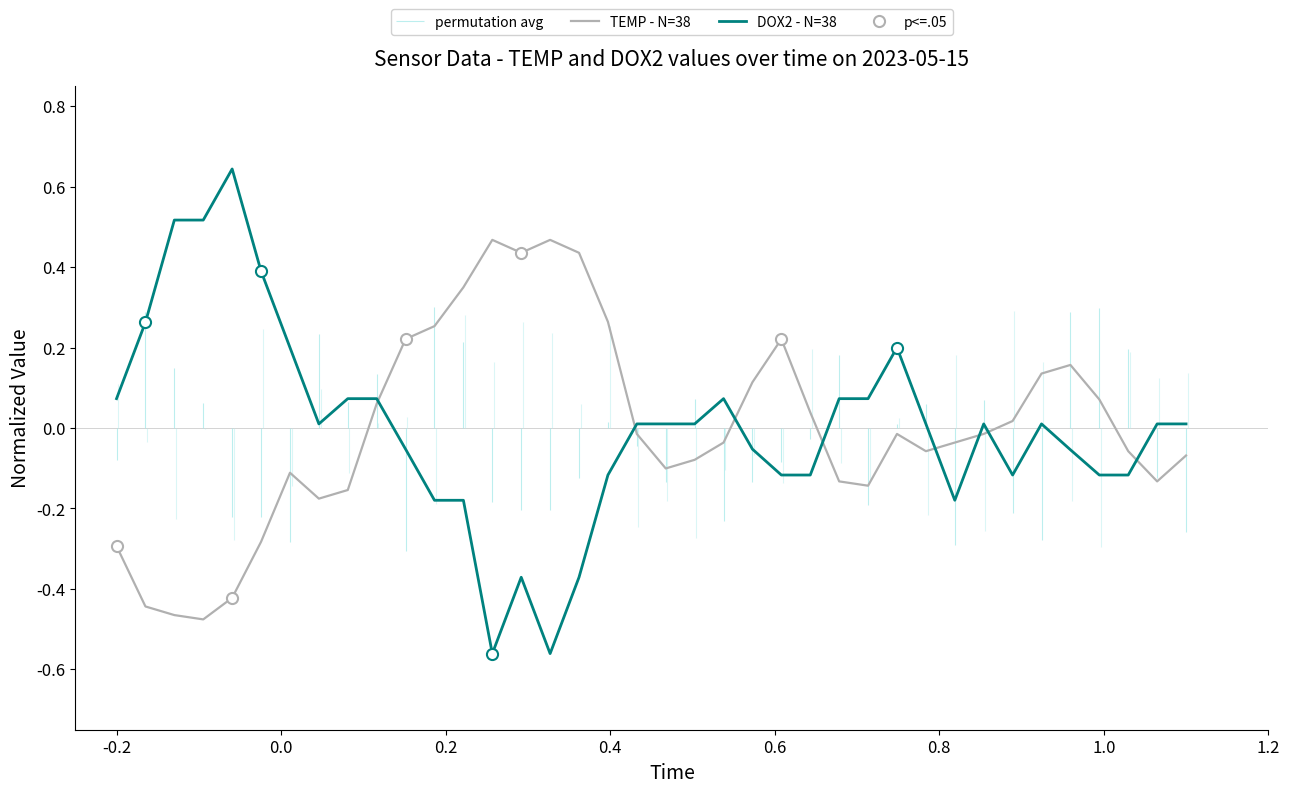

The TEMP - N=38 series shows -0.1 at 0.8. True or false?

False